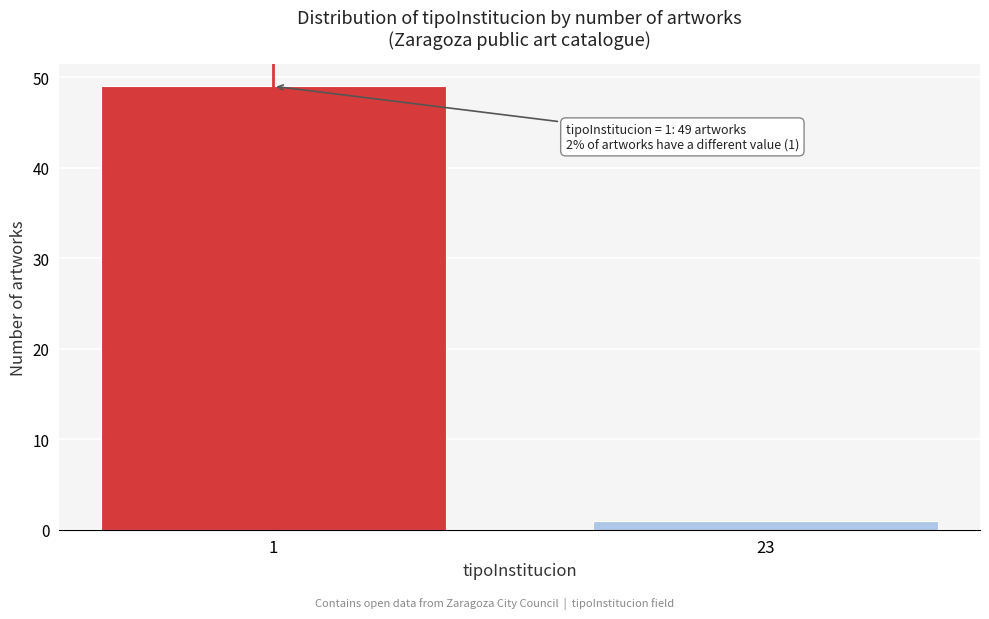

Reading left to right, transcribe all the data shown in this chart.

49	1